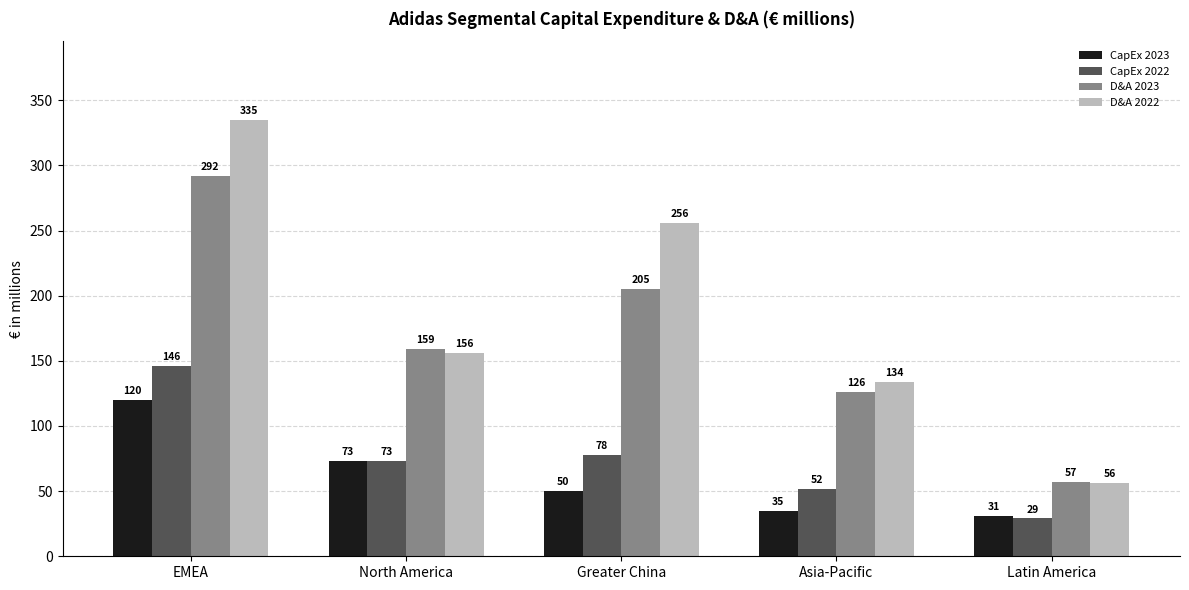

At how many categories does at least one series exceed 258?

1